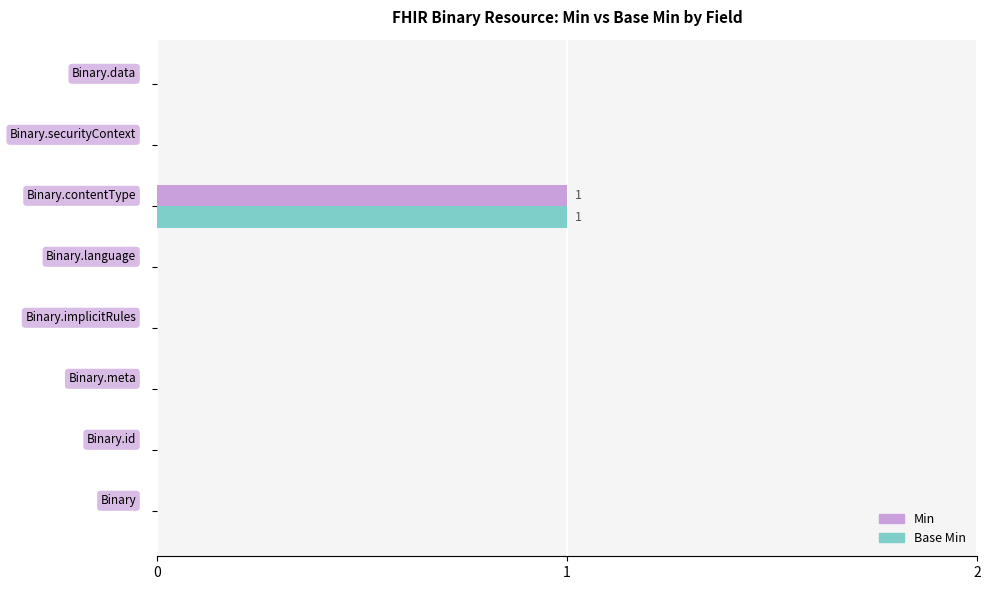

How many distinct data groups are displayed?

2